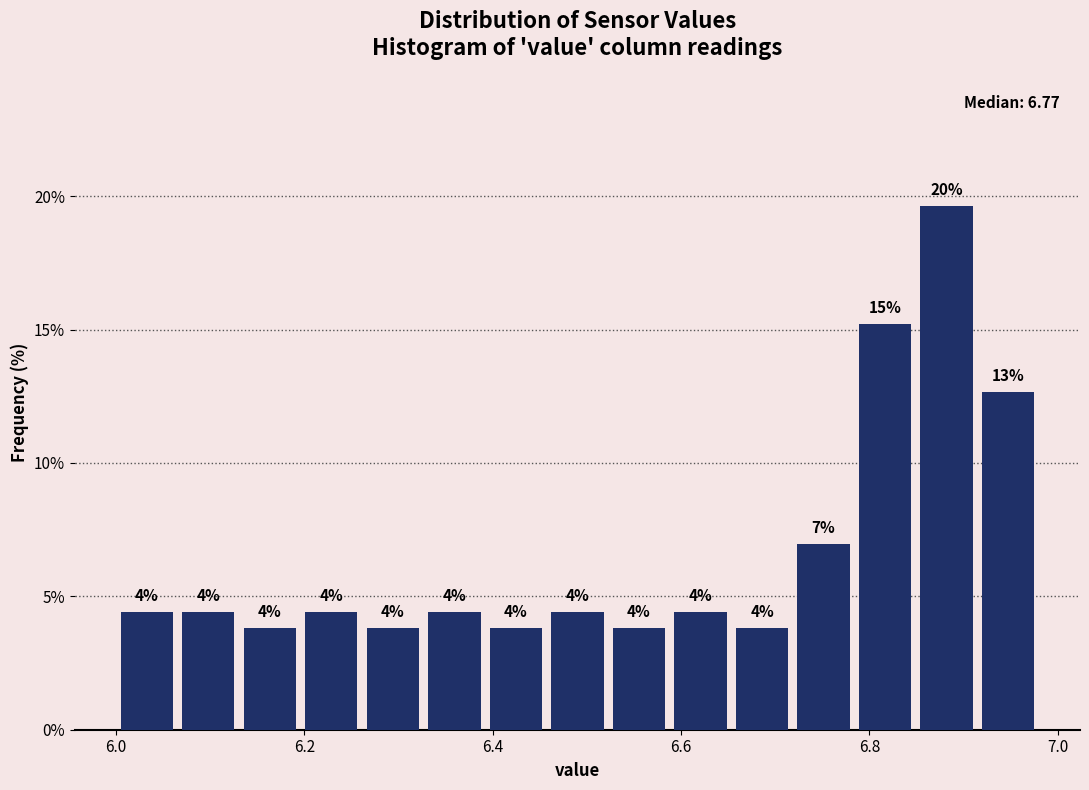

Around what value on the x-axis is the tallest bar? Give the approximate position of its centre, as read against the axis.

6.88